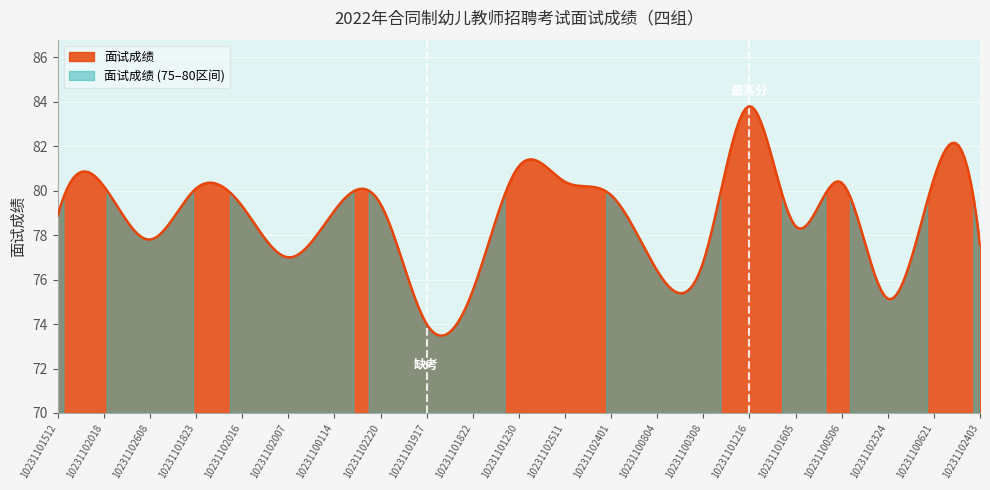

Reading left to right, list all the values displayed in this chart.

10231101512=78.9	10231102018=80.2	10231102608=77.8	10231101823=80.1	10231102016=79.3	10231102007=77.0	10231100114=79.1	10231102220=79.4	10231101917=0.0	10231101822=75.5	10231101230=81.1	10231102511=80.4	10231102401=79.8	10231100804=76.4	10231100308=76.8	10231101216=83.8	10231101605=78.4	10231100506=80.4	10231102324=75.1	10231100621=80.5	10231102403=77.6